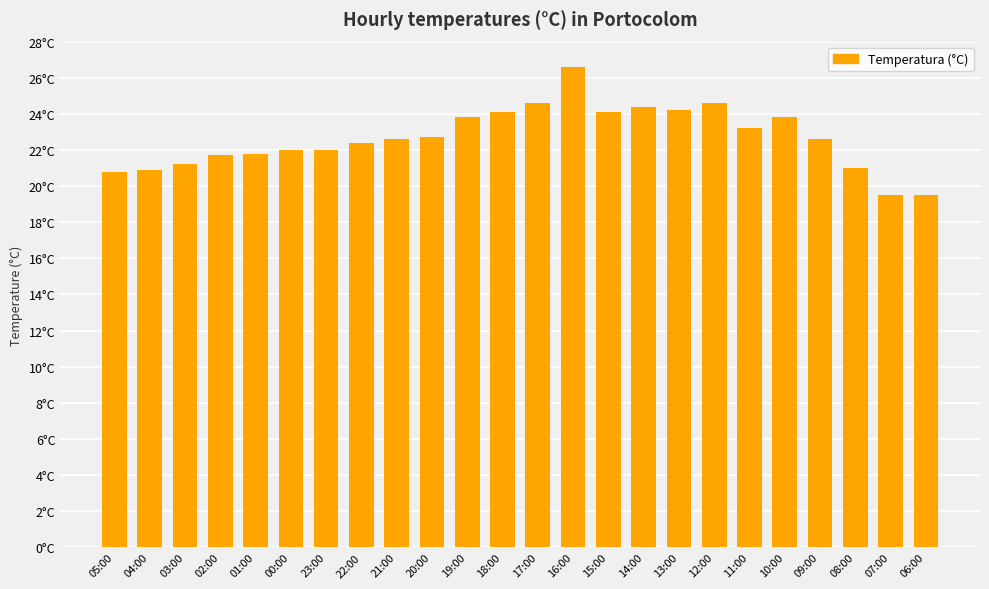

Are the bars horizontal?

No